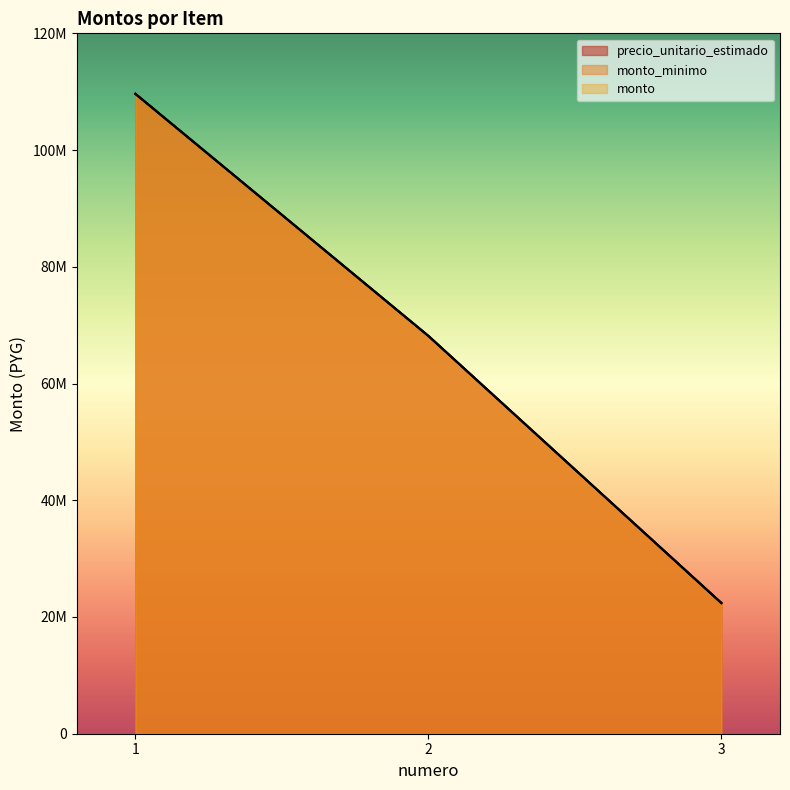

Where is precio_unitario_estimado nearest to the value 66011910?

2